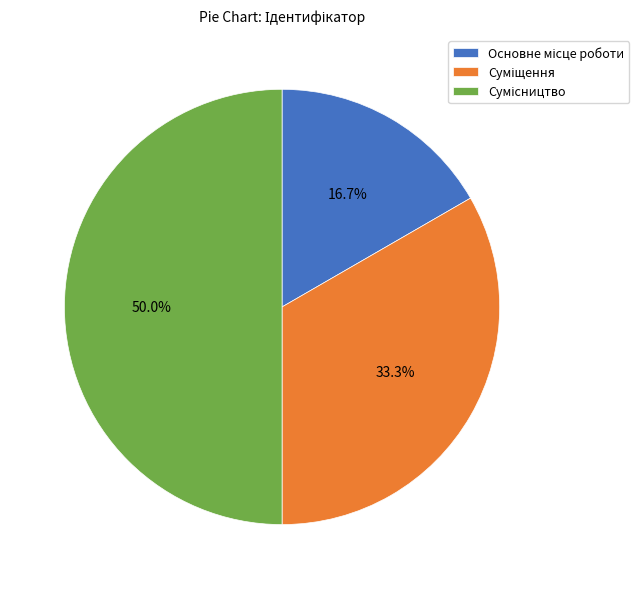

How many slices are in this pie chart?

3